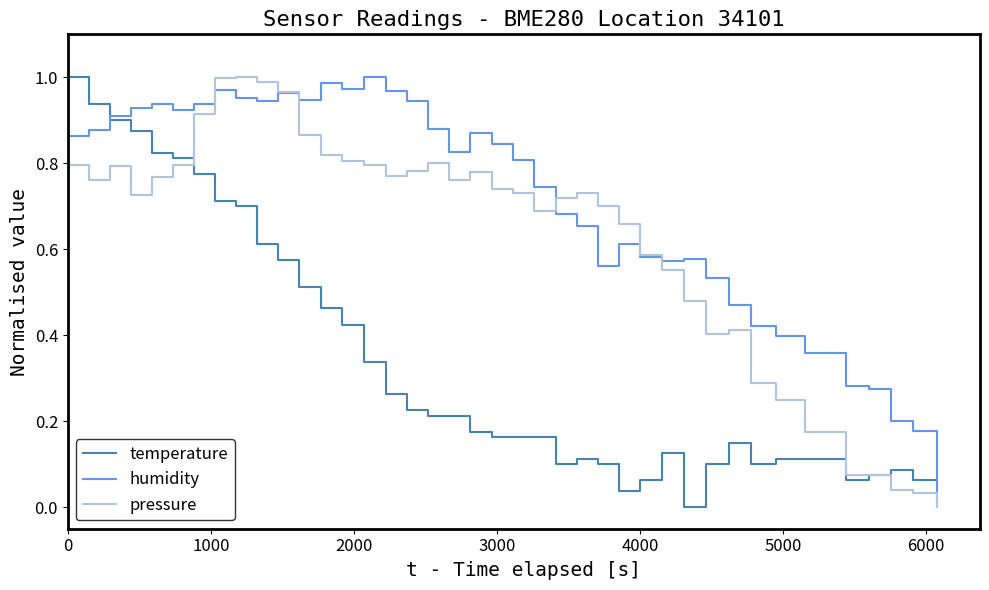

True or false: temperature has more than 0 interior local peaks.

True